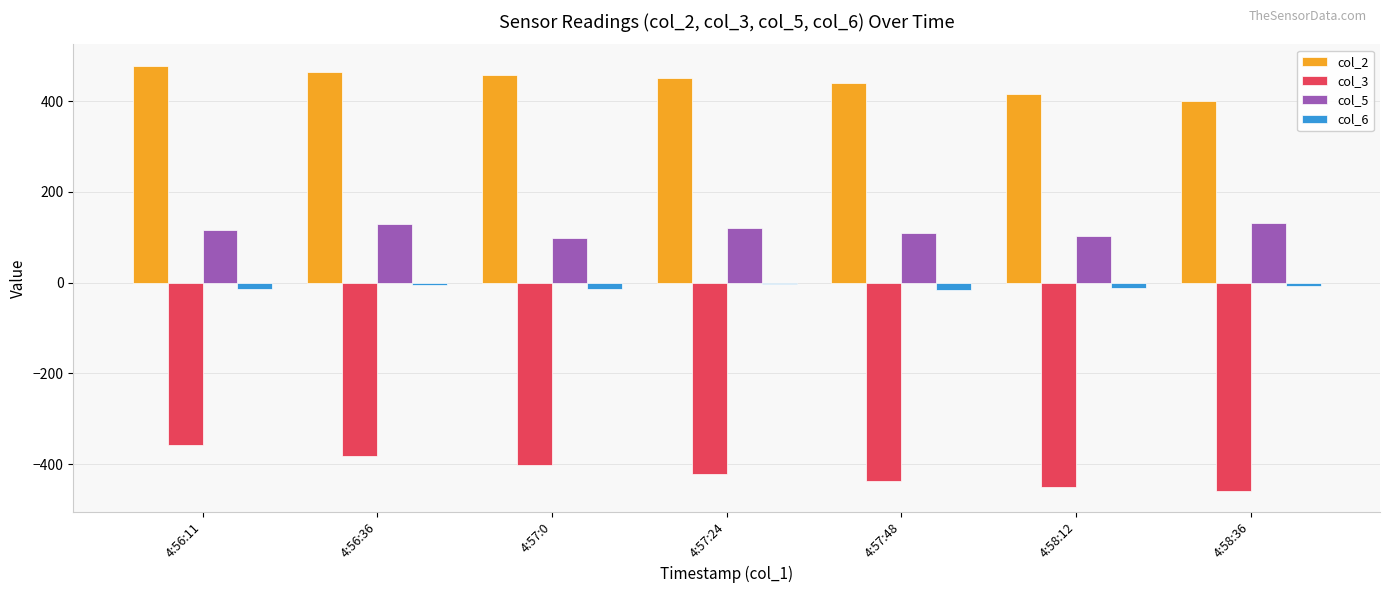

Which series changed the most between 4:57:48 and 4:58:36?

col_2